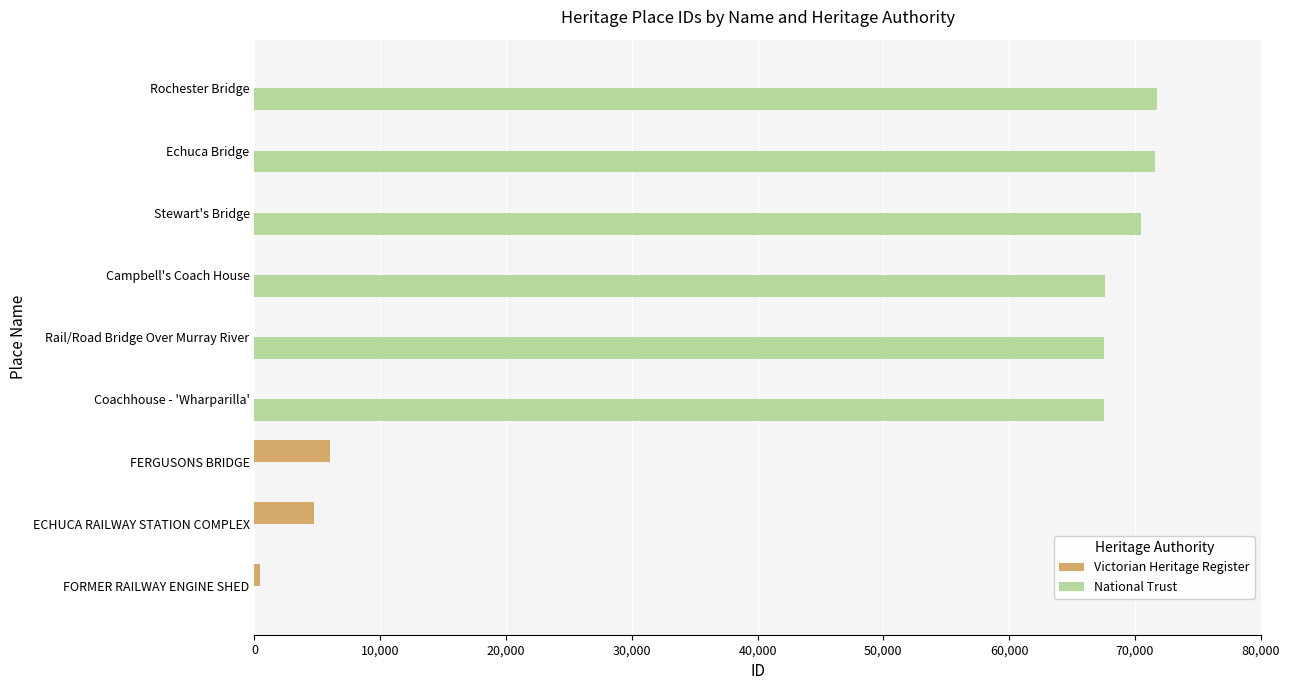

Is the value of National Trust at Rochester Bridge greater than the value of Victorian Heritage Register at Echuca Bridge?

Yes